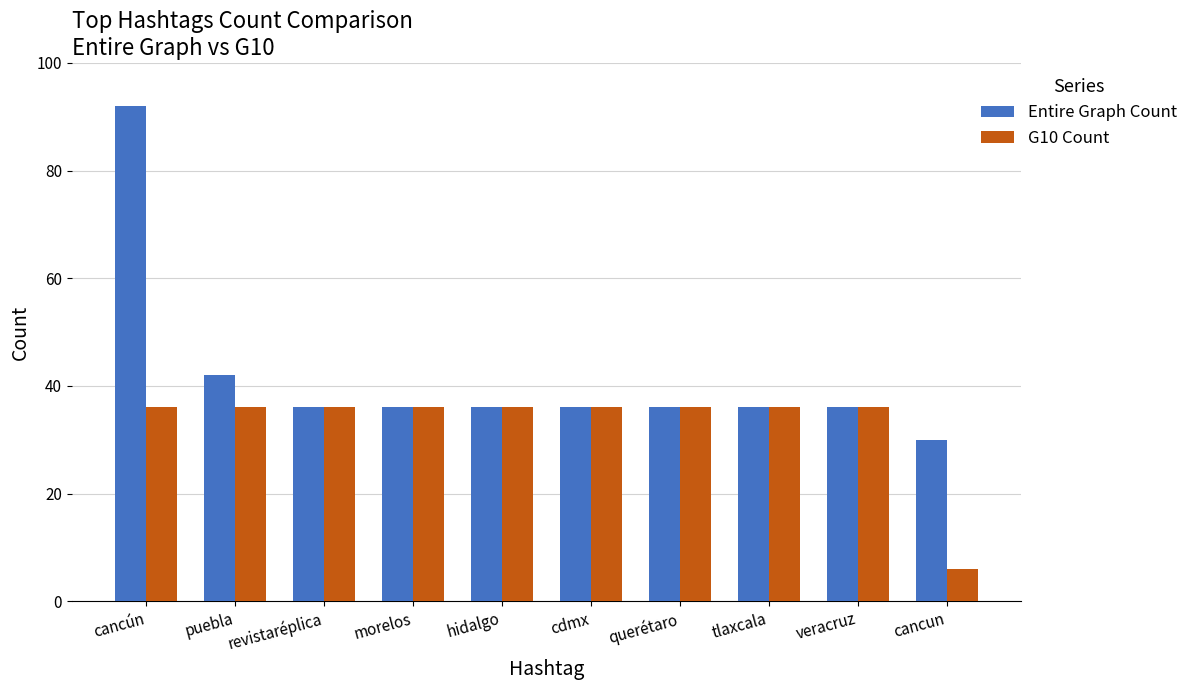

At which label is Entire Graph Count closest to 61?

puebla